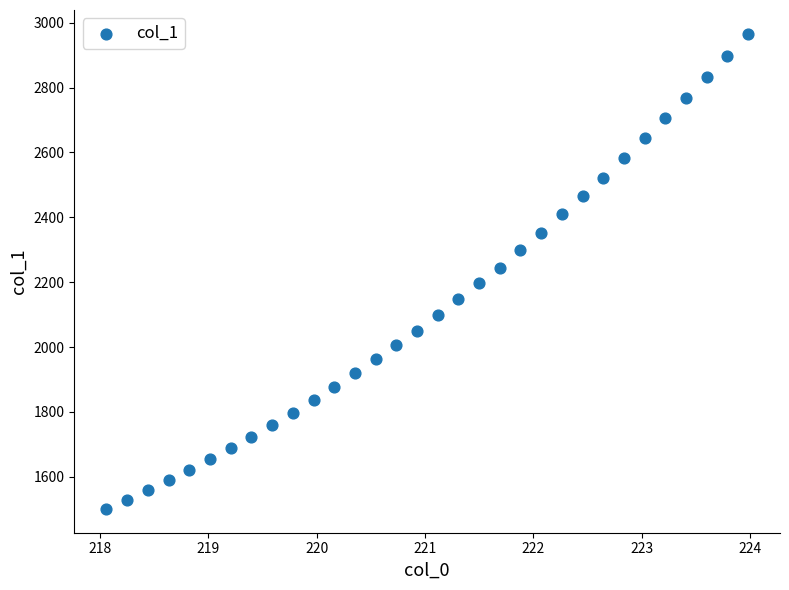

What is the range of X values (max minus min)?

5.9